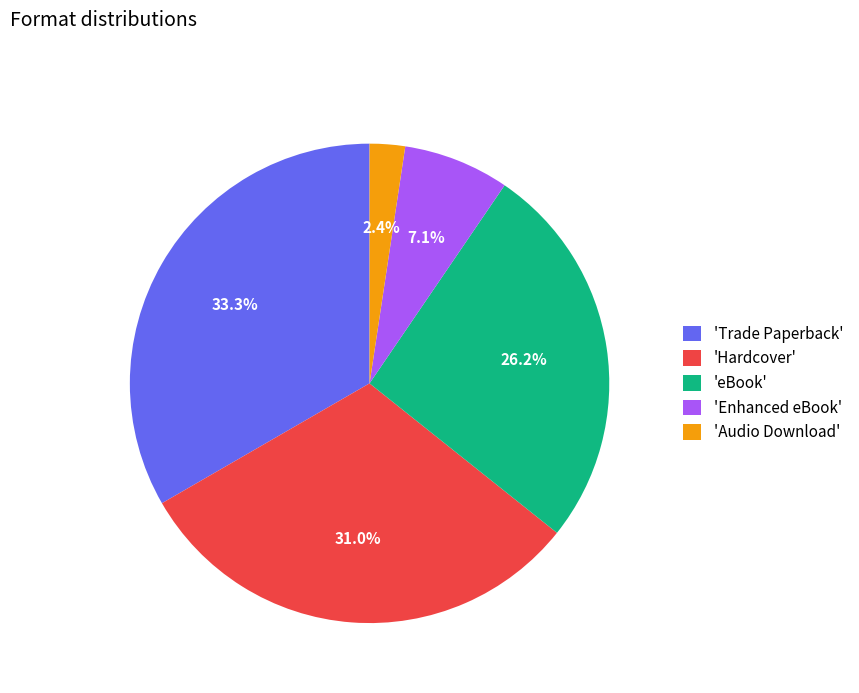

How many slices are in this pie chart?

5